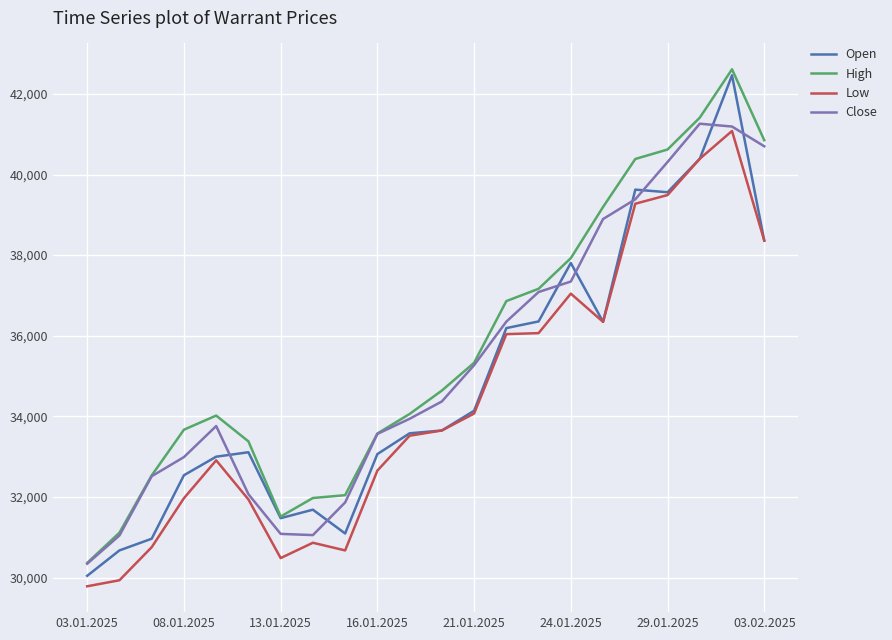

What is the highest value of the Open series?

42460